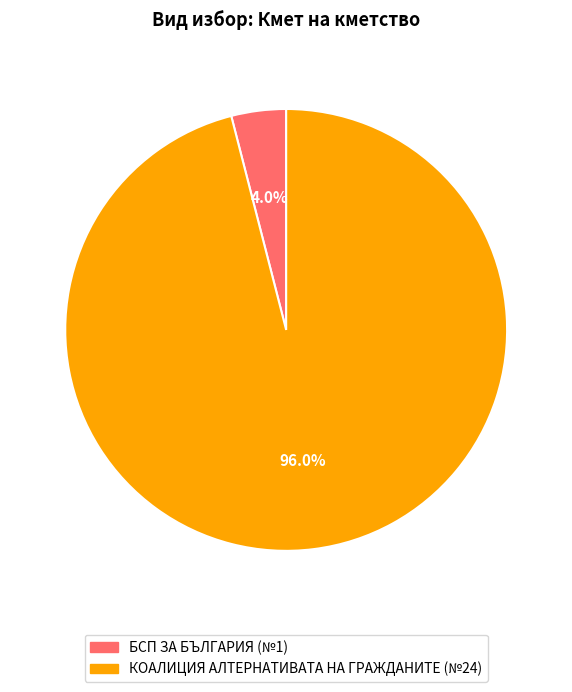

What is the smallest slice in the pie chart?

БСП ЗА БЪЛГАРИЯ